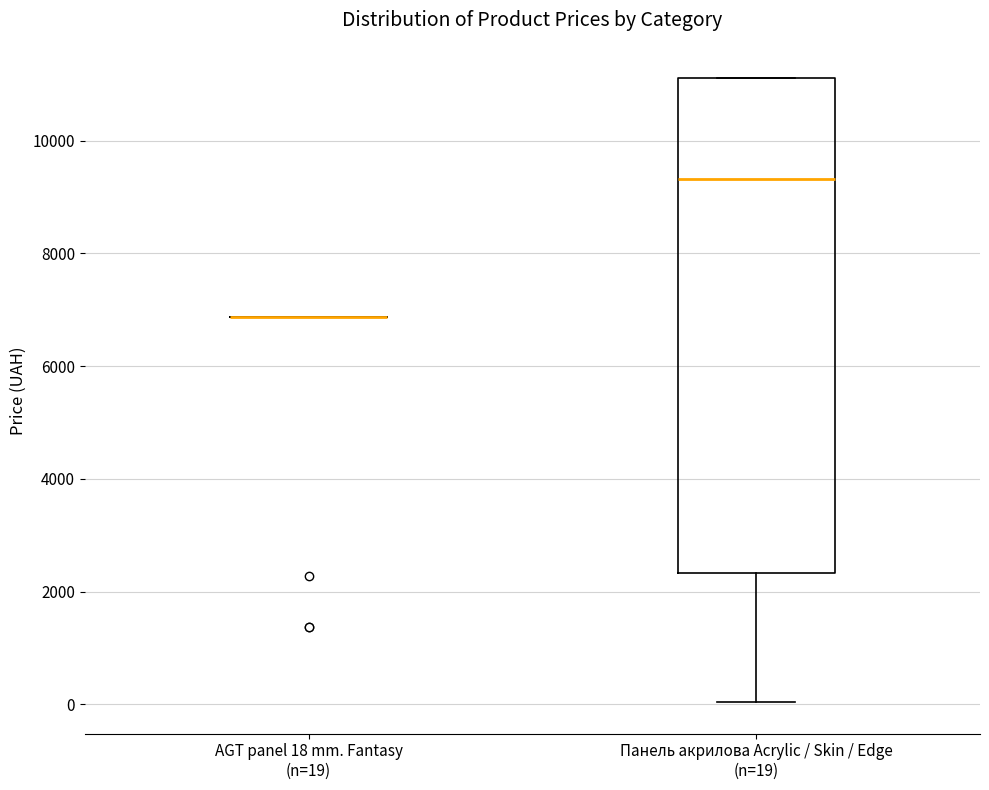

Reading left to right, read every box against the y-axis: the position of its median line, the range the box covers, and the ends of its whiskers. The values are not printed on the chart, so give them approximately, as read against the axis.

AGT panel 18 mm. Fantasy (n=19): box collapsed to a line at 6800, whiskers 6800 to 6800
Панель акрилова Acrylic / Skin / Edge (n=19): median 9400, box 2400 to 11200, whiskers 0 to 11200